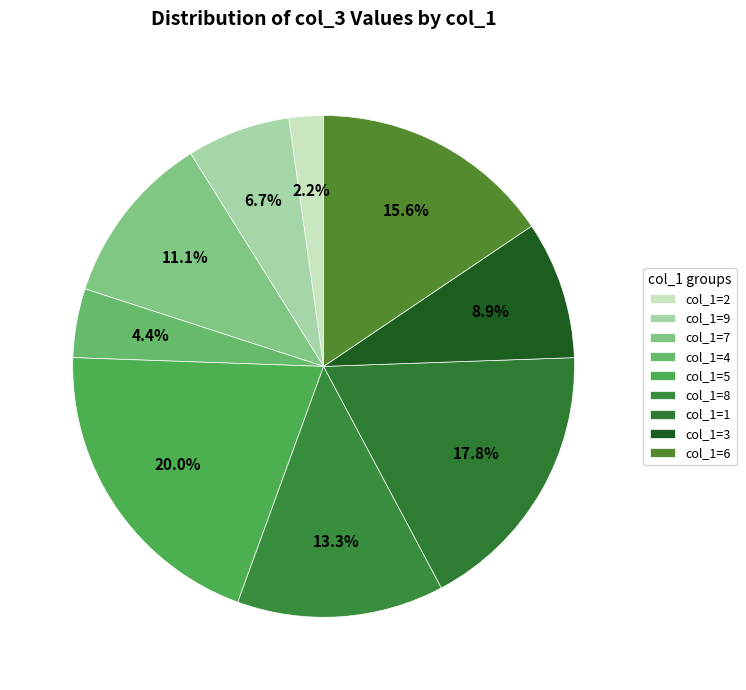

Count the number of slices in the pie.

9